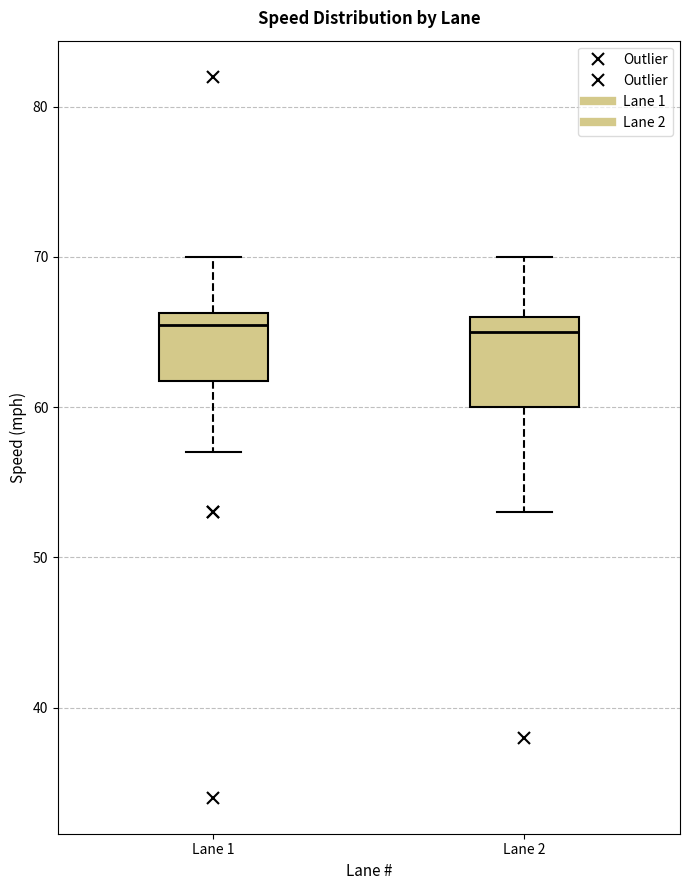

Comparing the boxes themselves (not the whiskers), which one is the tallest?

Lane 2